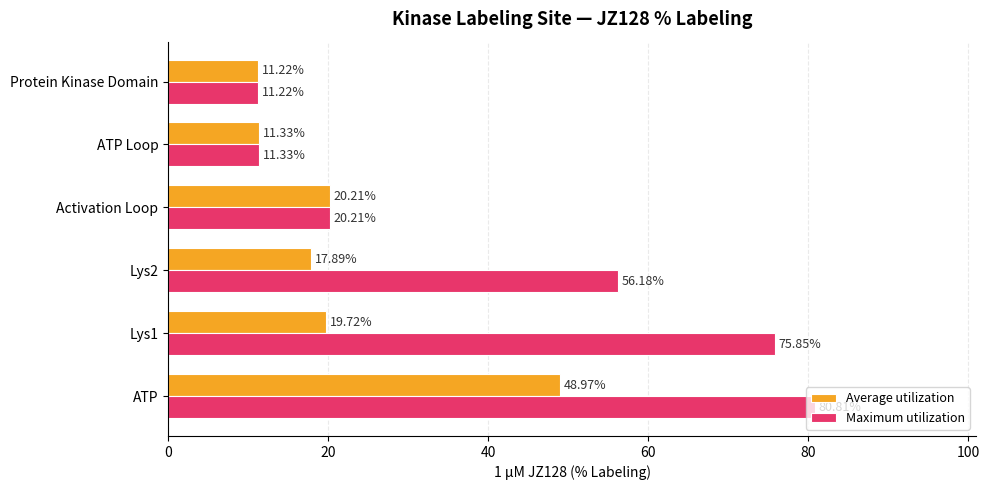

List the series in order of their peak value, lowest first.

Average utilization, Maximum utilization